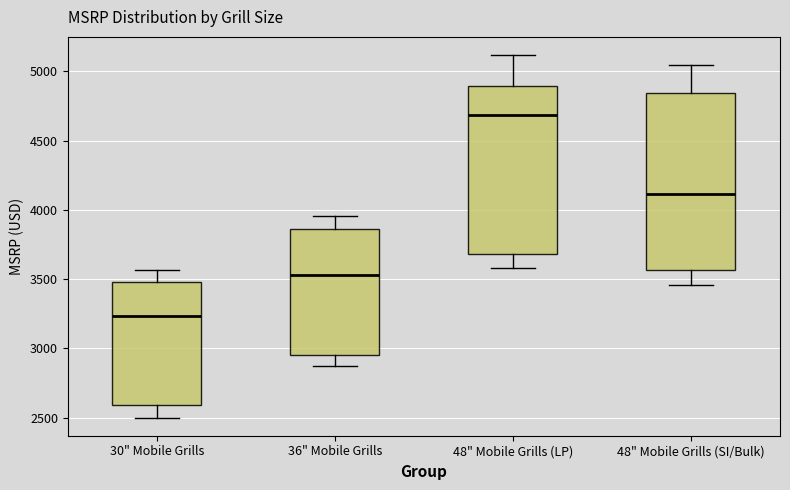

Reading left to right, transcribe this box plot: for each box, give where its median line is, the range the box spans, and where its two whiskers end, as read against the y-axis. The values are not printed on the chart, so give them approximately, as read against the axis.

30" Mobile Grills: median 3250, box 2600 to 3500, whiskers 2500 to 3550
36" Mobile Grills: median 3550, box 2950 to 3850, whiskers 2850 to 3950
48" Mobile Grills (LP): median 4700, box 3700 to 4900, whiskers 3600 to 5100
48" Mobile Grills (SI/Bulk): median 4100, box 3550 to 4850, whiskers 3450 to 5050